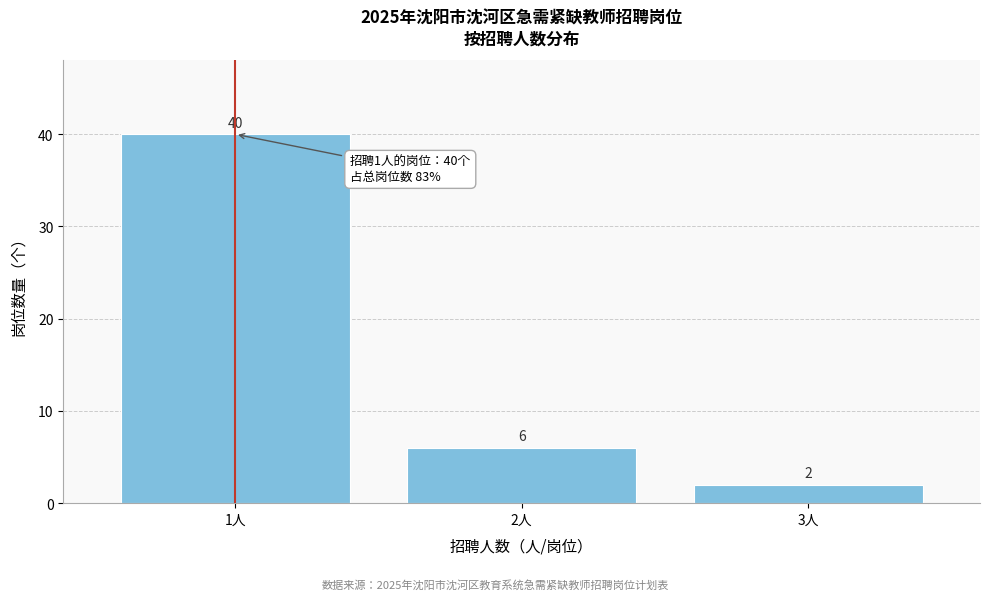

Reading left to right, transcribe all the data shown in this chart.

40	6	2